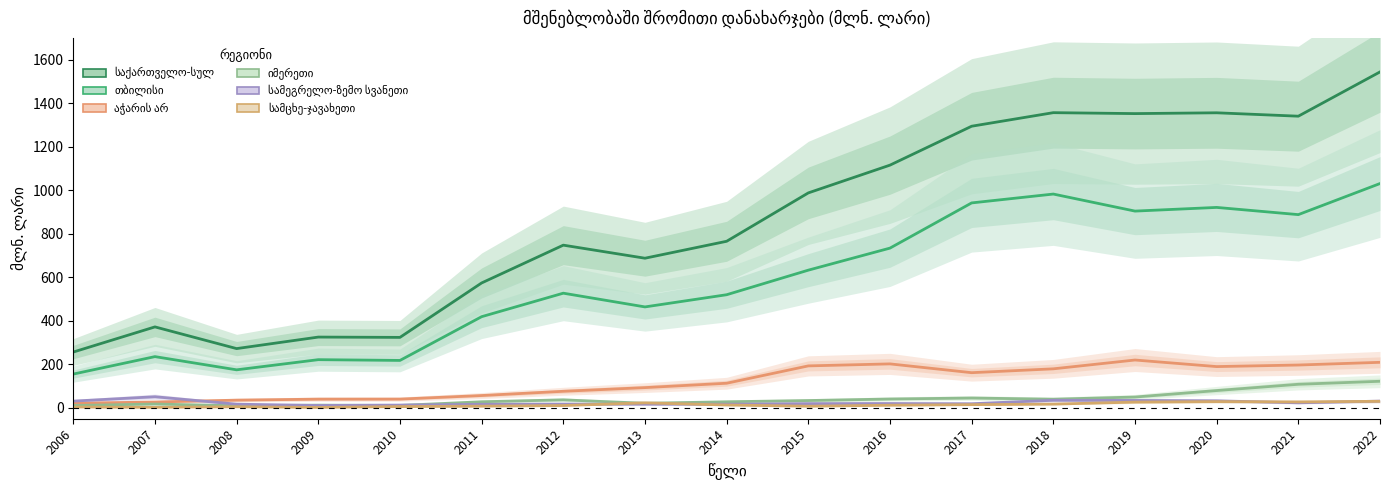

The value of საქართველო-სულ at 2013 is 930.8. True or false?

False